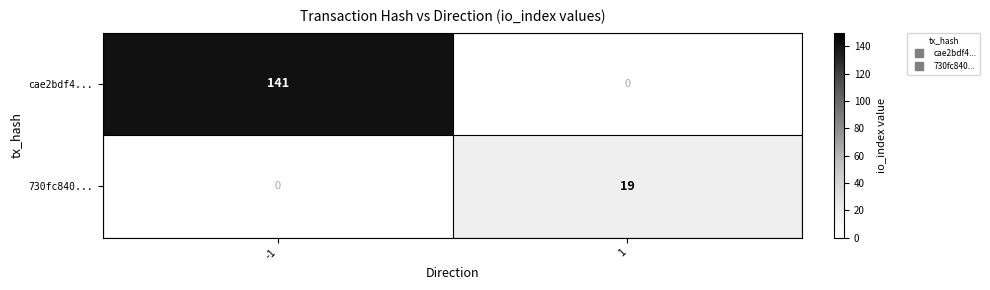

What value does the 730fc840... series have at 1, to the nearest 5?

20